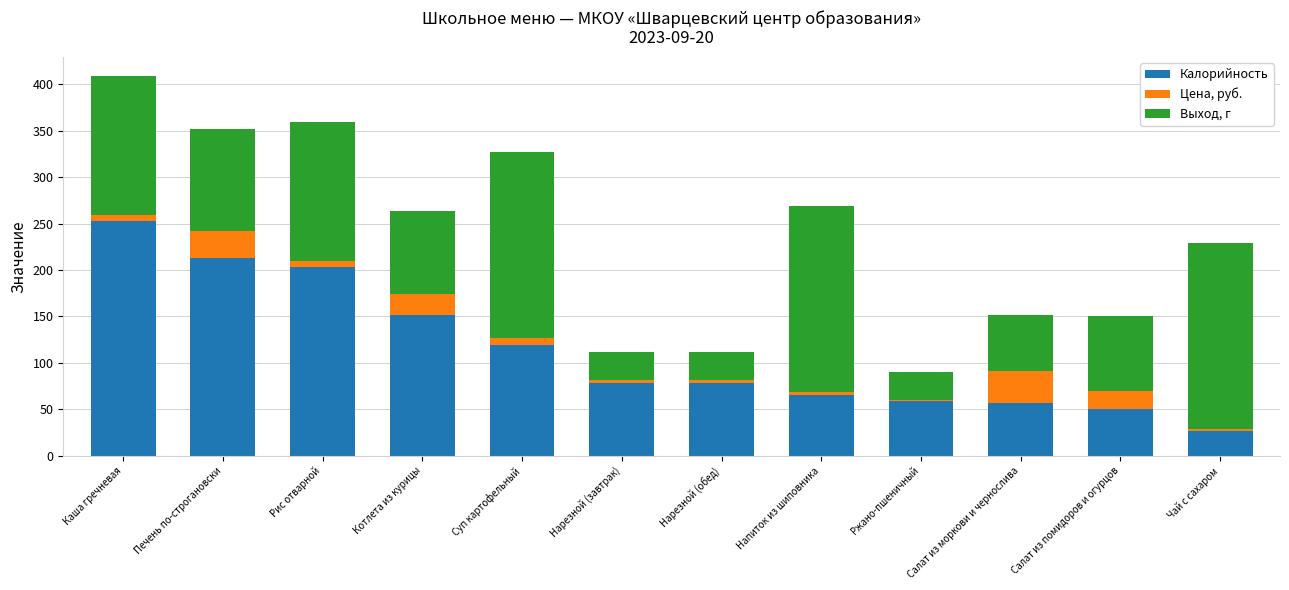

At which category is the sum across all series the highest?

Каша гречневая